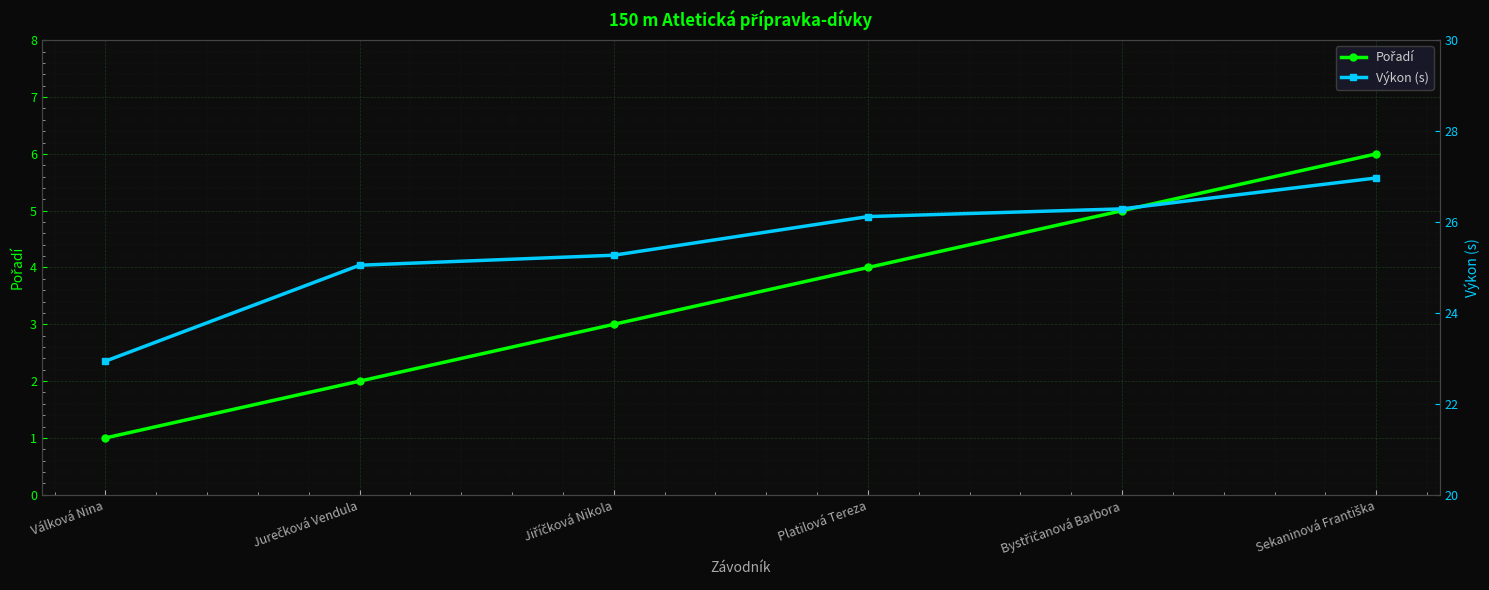

Is it true that Pořadí equals 5.0 at Bystřičanová Barbora?

True